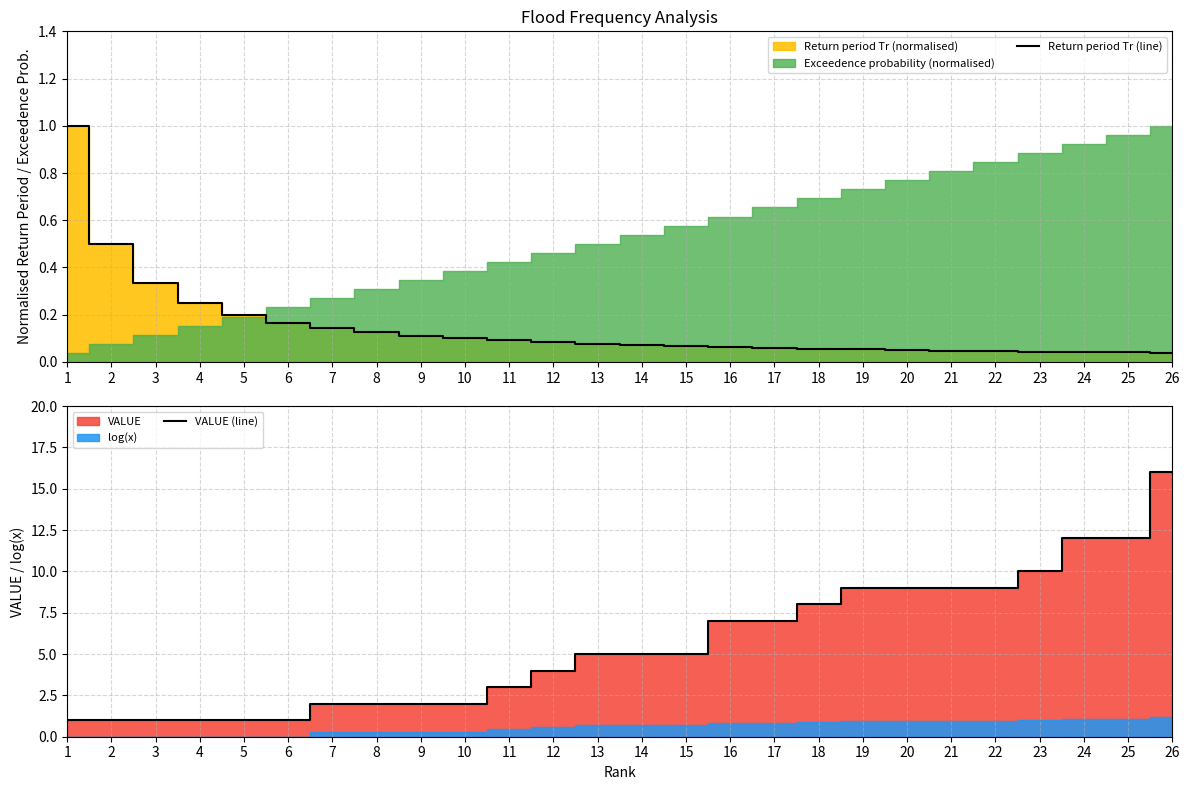

What is the sum of the Return period Tr (line) values at 1 and 6?

1.2